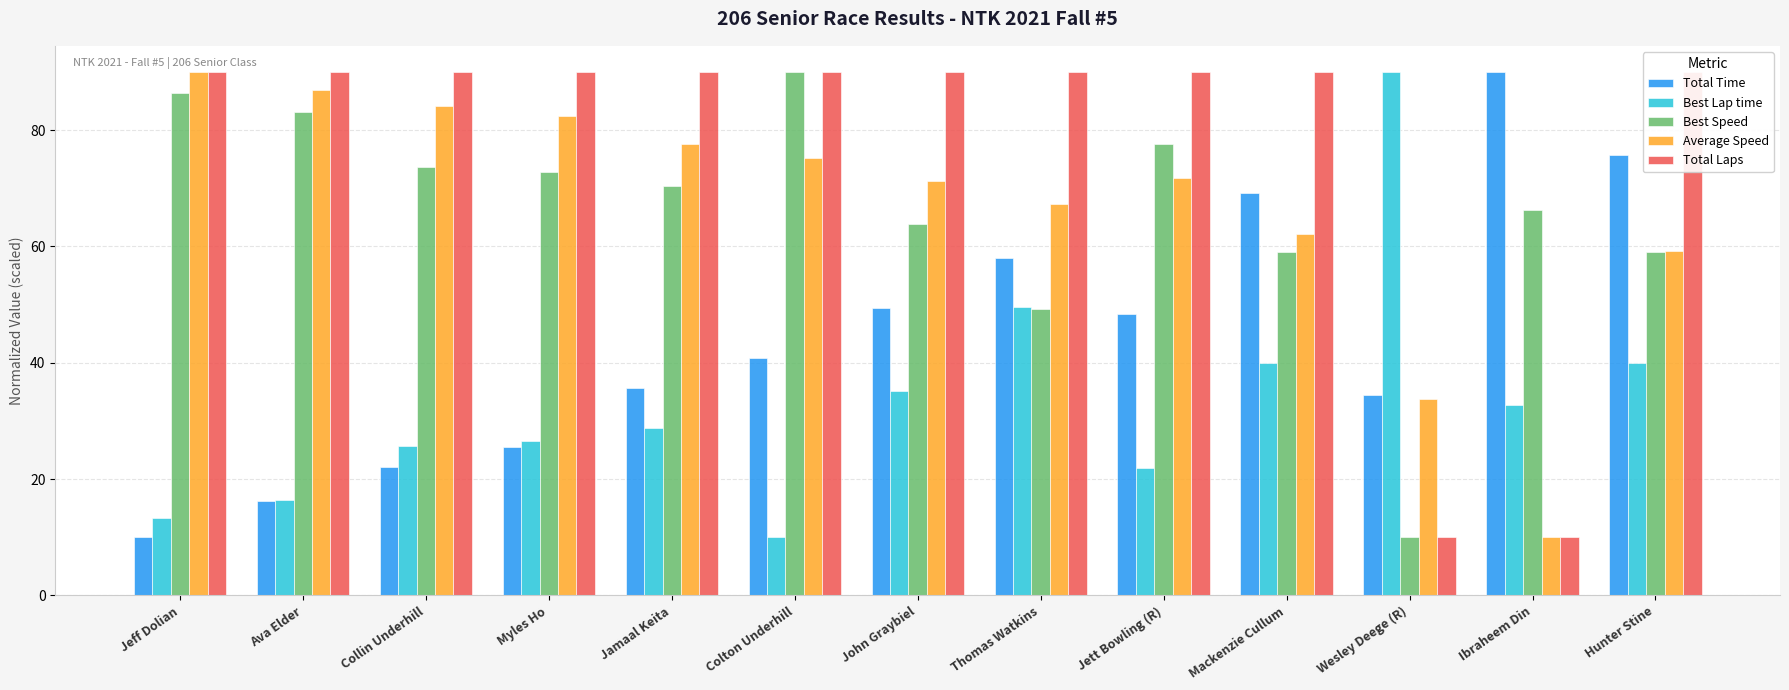

Reading left to right, transcribe all the data shown in this chart.

Total Time: Jeff Dolian=10.0	Ava Elder=16.3	Collin Underhill=22.1	Myles Ho=25.5	Jamaal Keita=35.6	Colton Underhill=40.8	John Graybiel=49.4	Thomas Watkins=58.1	Jett Bowling (R)=48.3	Mackenzie Cullum=69.1	Wesley Deege (R)=34.5	Ibraheem Din=90.0	Hunter Stine=75.7
Best Lap time: Jeff Dolian=13.4	Ava Elder=16.5	Collin Underhill=25.7	Myles Ho=26.5	Jamaal Keita=28.8	Colton Underhill=10.0	John Graybiel=35.2	Thomas Watkins=49.6	Jett Bowling (R)=21.9	Mackenzie Cullum=40.0	Wesley Deege (R)=90.0	Ibraheem Din=32.8	Hunter Stine=40.0
Best Speed: Jeff Dolian=86.5	Ava Elder=83.2	Collin Underhill=73.6	Myles Ho=72.8	Jamaal Keita=70.4	Colton Underhill=90.0	John Graybiel=63.9	Thomas Watkins=49.3	Jett Bowling (R)=77.5	Mackenzie Cullum=59.0	Wesley Deege (R)=10.0	Ibraheem Din=66.3	Hunter Stine=59.0
Average Speed: Jeff Dolian=90.0	Ava Elder=86.9	Collin Underhill=84.1	Myles Ho=82.5	Jamaal Keita=77.7	Colton Underhill=75.2	John Graybiel=71.2	Thomas Watkins=67.2	Jett Bowling (R)=71.7	Mackenzie Cullum=62.2	Wesley Deege (R)=33.7	Ibraheem Din=10.0	Hunter Stine=59.3
Total Laps: Jeff Dolian=90.0	Ava Elder=90.0	Collin Underhill=90.0	Myles Ho=90.0	Jamaal Keita=90.0	Colton Underhill=90.0	John Graybiel=90.0	Thomas Watkins=90.0	Jett Bowling (R)=90.0	Mackenzie Cullum=90.0	Wesley Deege (R)=10.0	Ibraheem Din=10.0	Hunter Stine=90.0